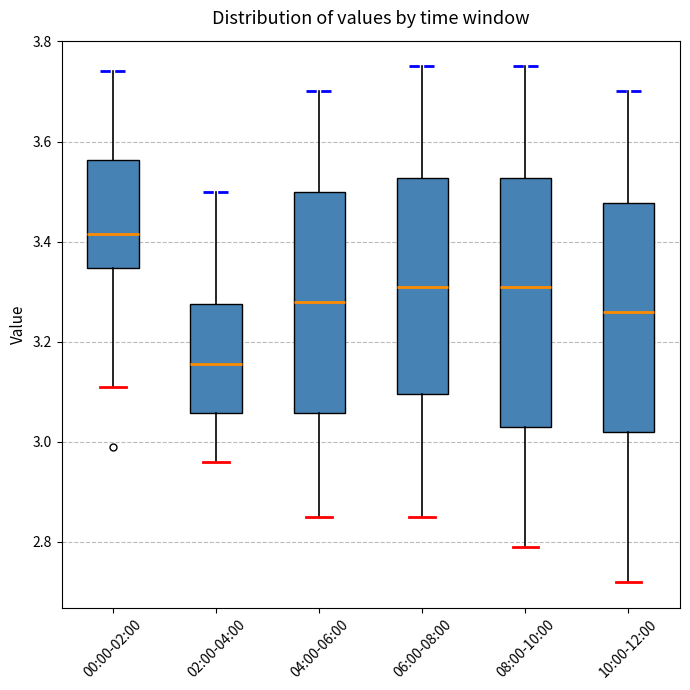

Reading left to right, read every box against the y-axis: the position of its median line, the range the box covers, and the ends of its whiskers. The values are not printed on the chart, so give them approximately, as read against the axis.

00:00-02:00: median 3.42, box 3.34 to 3.56, whiskers 3.12 to 3.74
02:00-04:00: median 3.16, box 3.06 to 3.28, whiskers 2.96 to 3.50
04:00-06:00: median 3.28, box 3.06 to 3.50, whiskers 2.86 to 3.70
06:00-08:00: median 3.32, box 3.10 to 3.52, whiskers 2.86 to 3.76
08:00-10:00: median 3.32, box 3.04 to 3.52, whiskers 2.80 to 3.76
10:00-12:00: median 3.26, box 3.02 to 3.48, whiskers 2.72 to 3.70